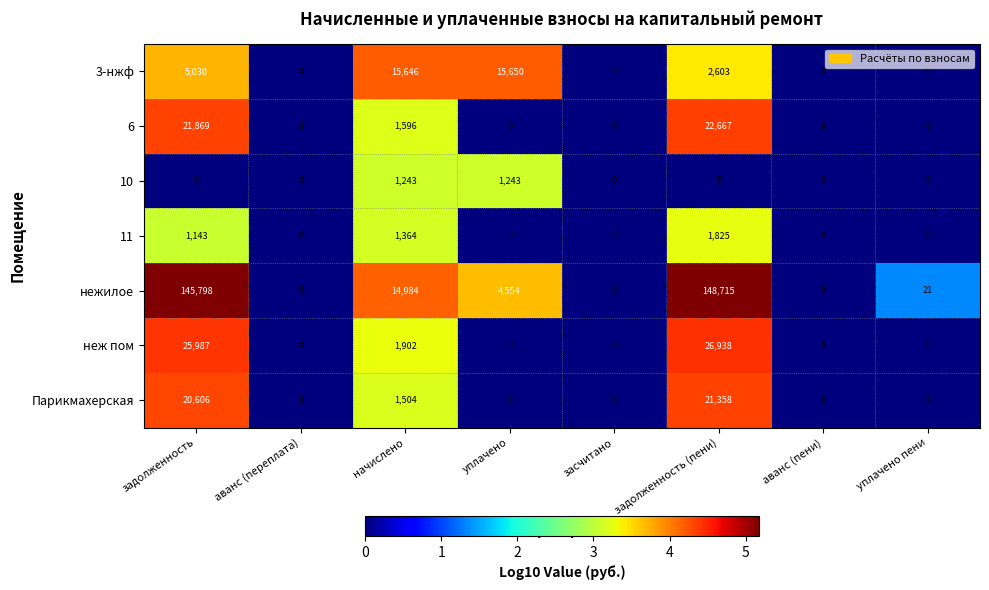

Rank the series by their maximum value, from lowest to highest.

10, 11, 3-нжф, Парикмахерская, 6, неж пом, нежилое